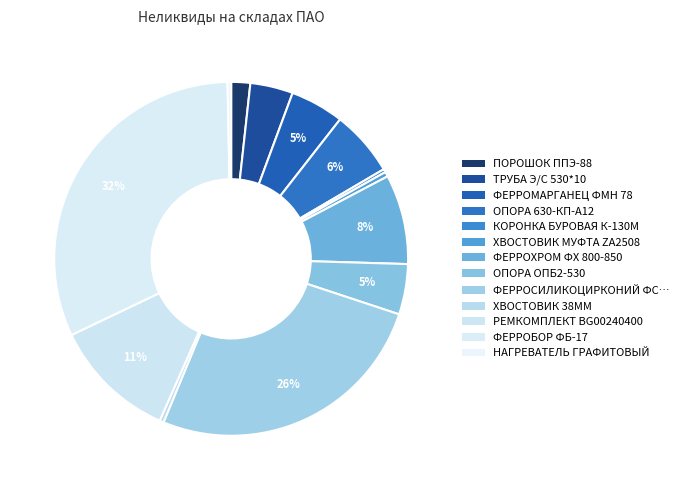

Which category has the smallest portion of the pie?

КОРОНКА БУРОВАЯ К-130М